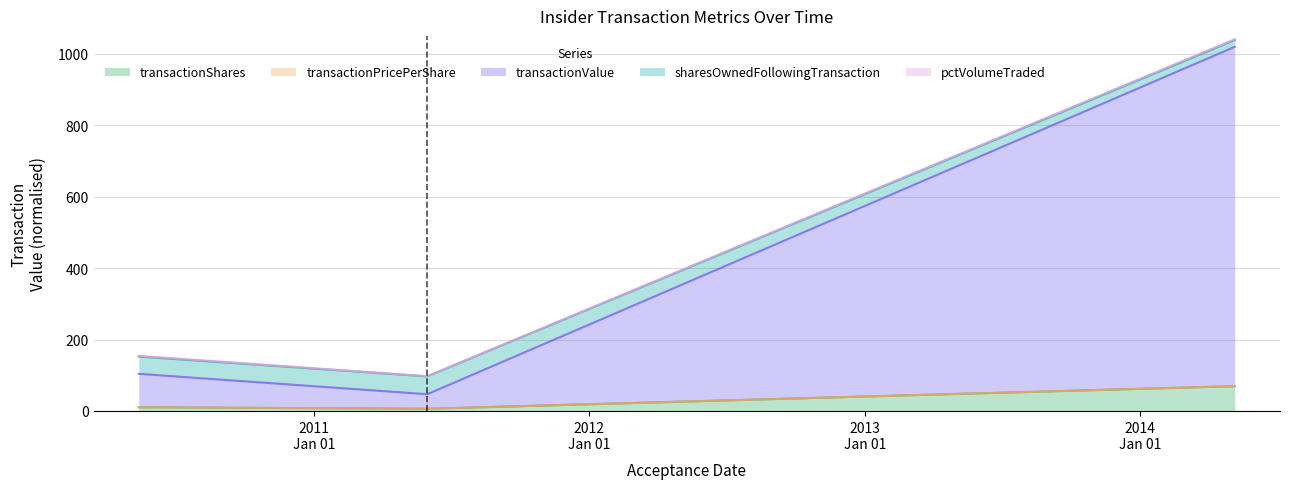

The value of transactionShares at 2010-05-13 is 18.5. True or false?

False